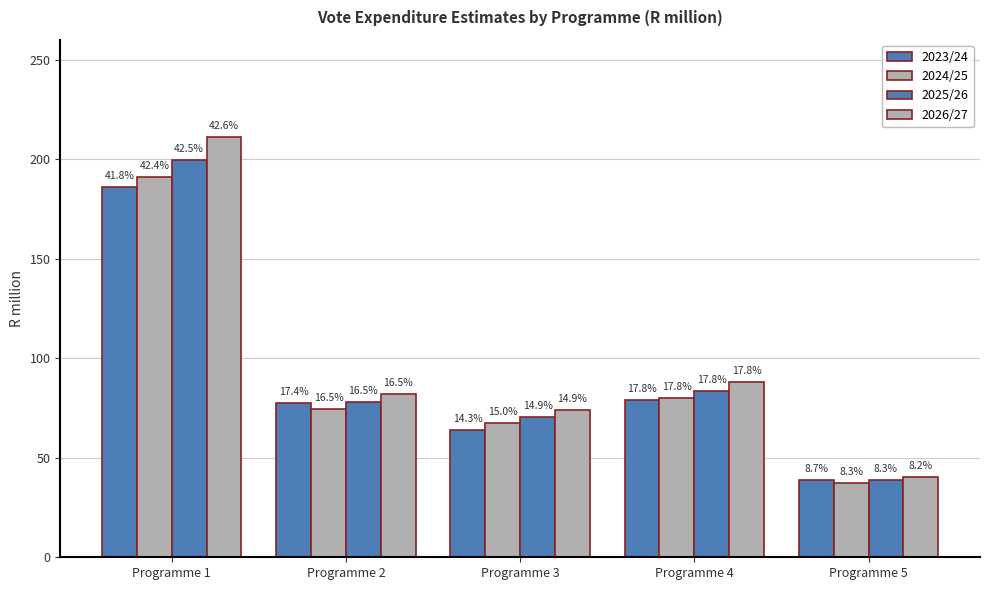

How many groups of bars are there?

5